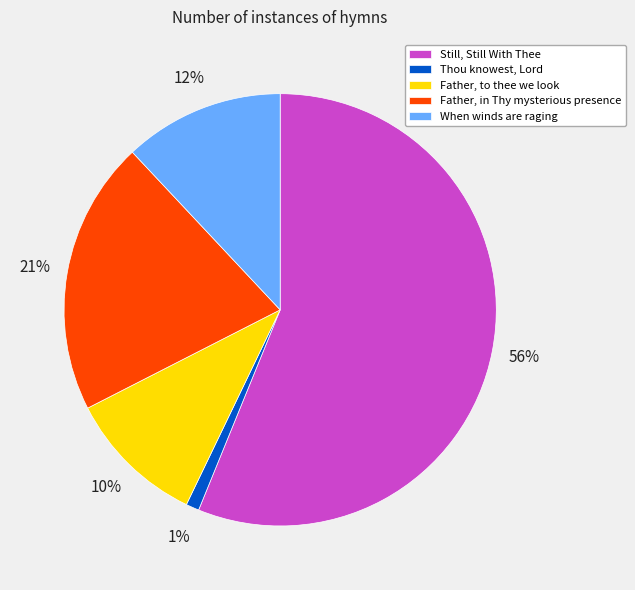

Does any single category account for the majority?

Yes